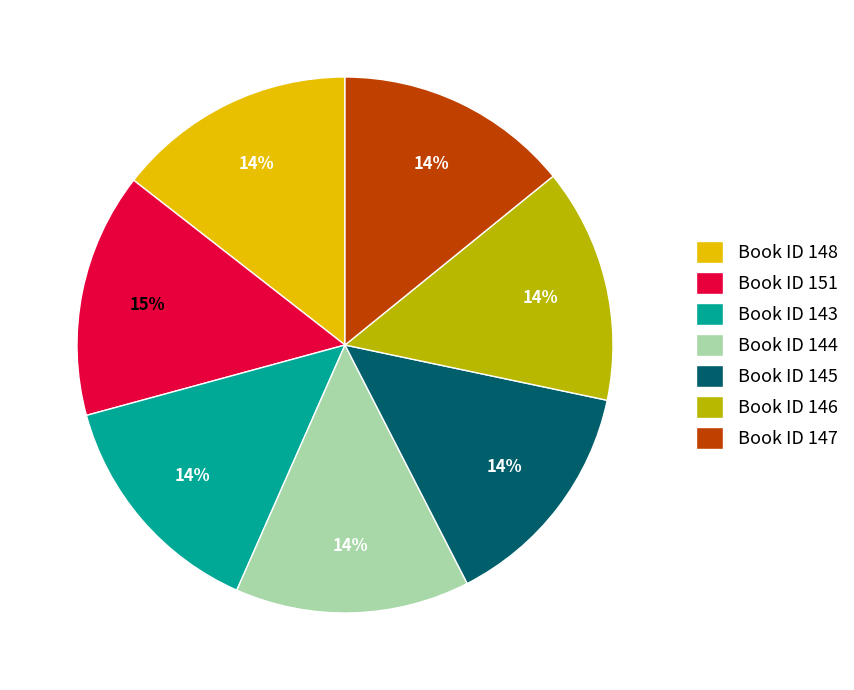

How many segments does this pie chart have?

7